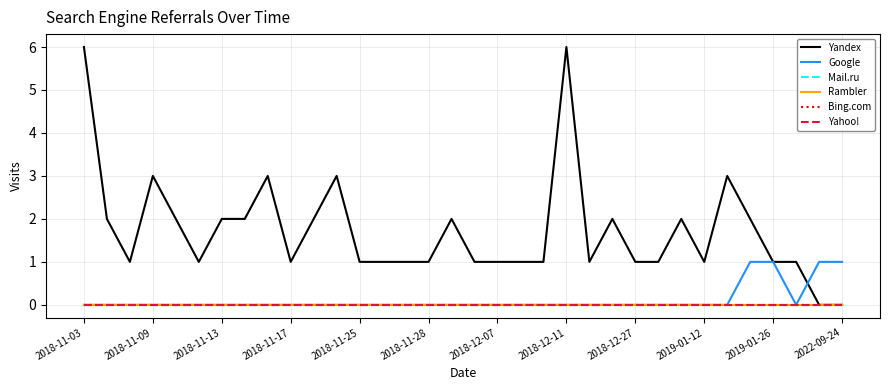

Is this an area chart (filled region under the line)?

No